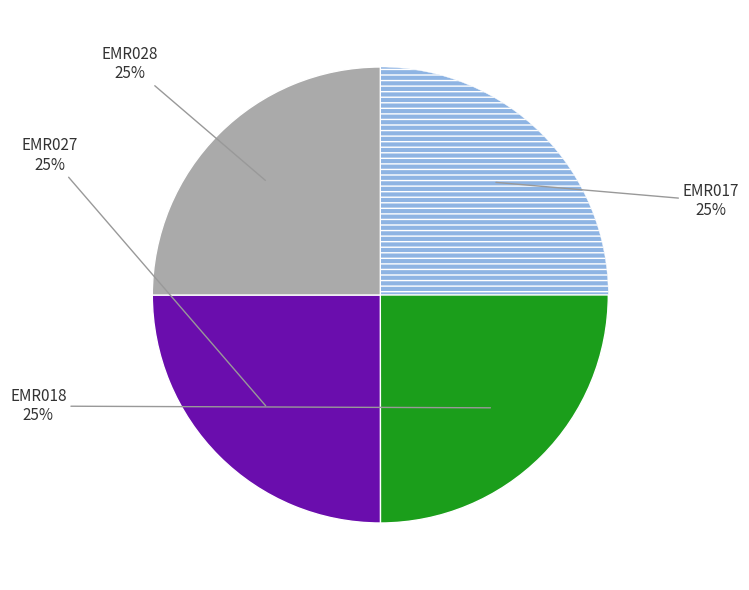

What is the ratio of the value at EMR017 to the value at EMR018?

1.0